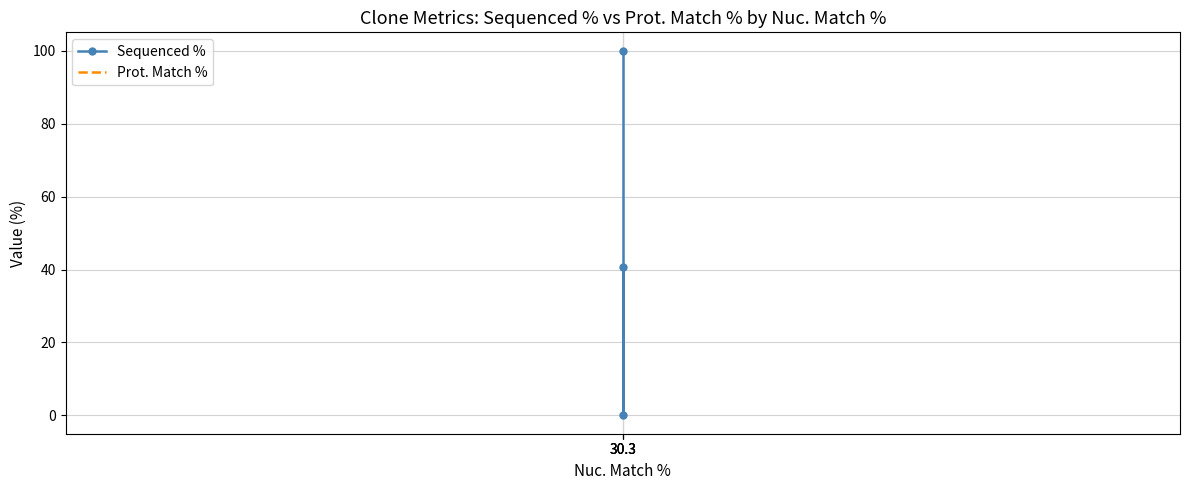

Which category has the lowest value in the Sequenced % series?

30.3